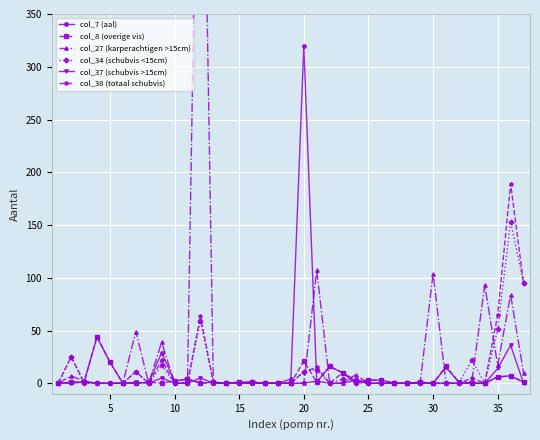

True or false: col_37 (schubvis >15cm) has a value of 12 at 10.

False